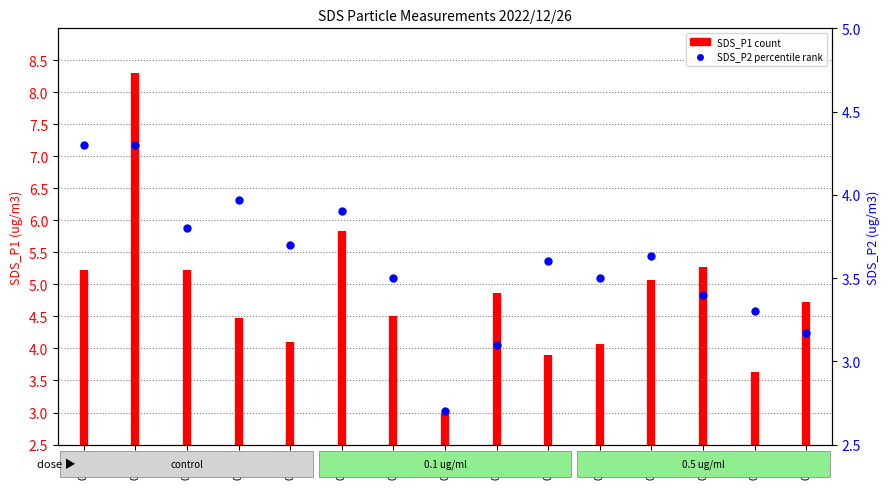

Which has a higher value, 00:36 or 00:19?

00:36